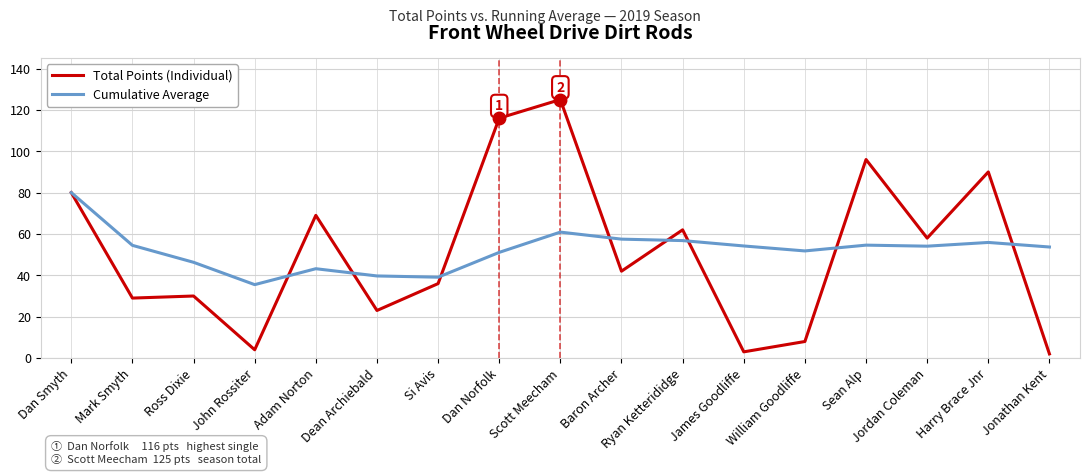

Which category has the highest value in the Cumulative Average series?

Dan Smyth